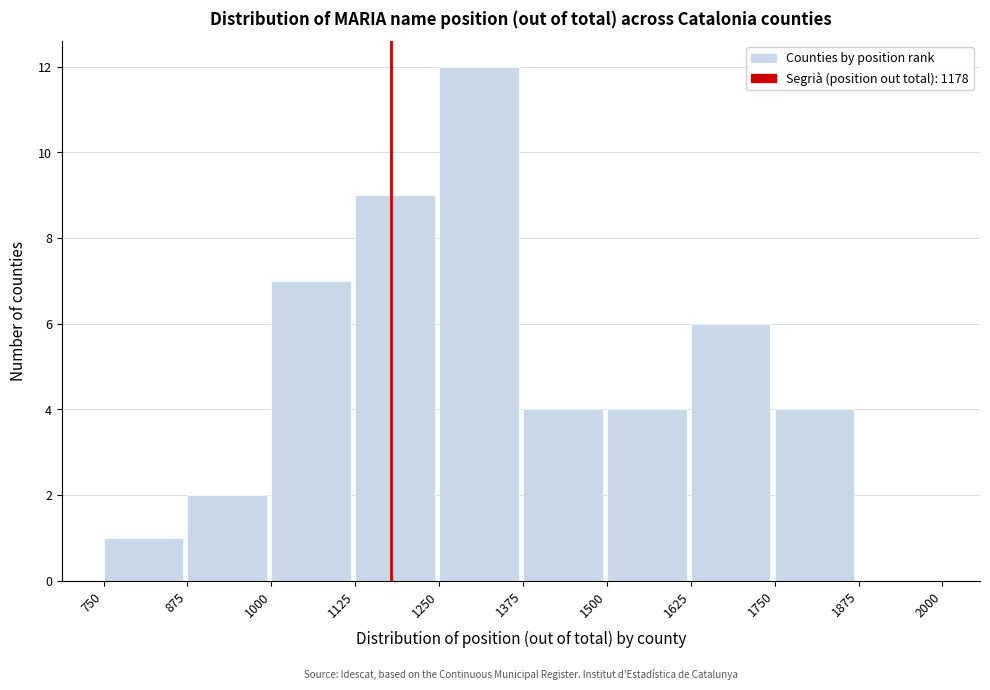

How tall is the bar that spans 875 to 1000 on the x-axis? The values are not printed on the chart, so give them approximately, as read against the axis.

2